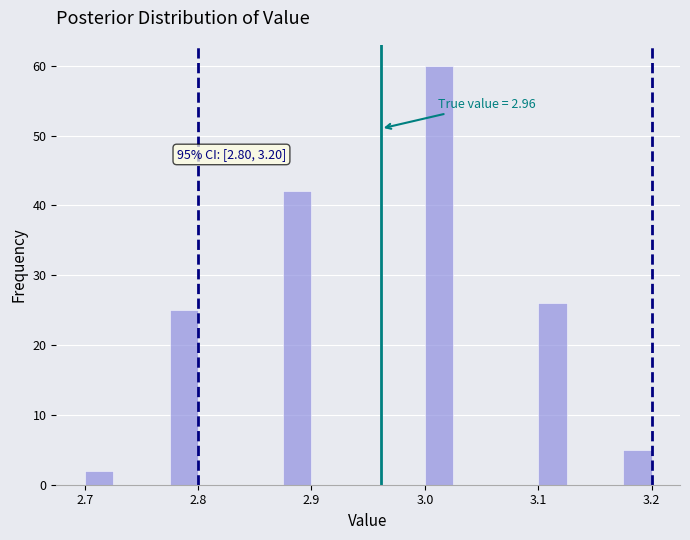

Read against the x-axis, roughly where is the centre of the tallest bar?

3.01